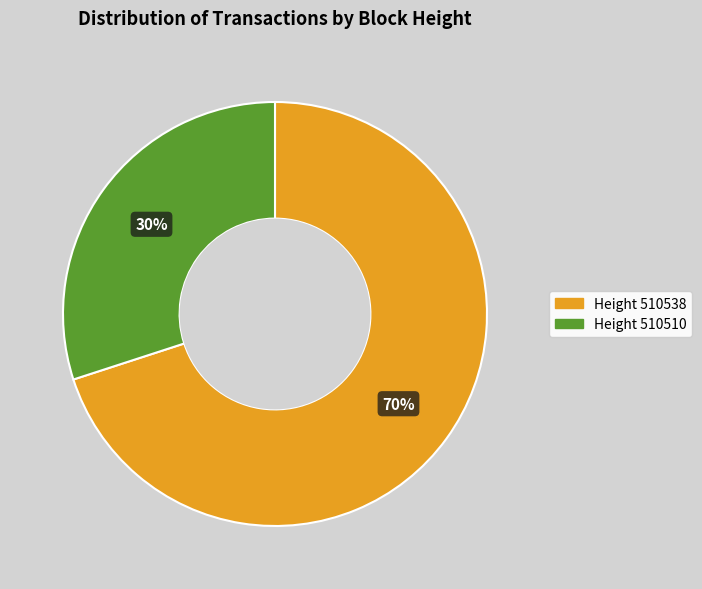

Does any single category account for the majority?

Yes